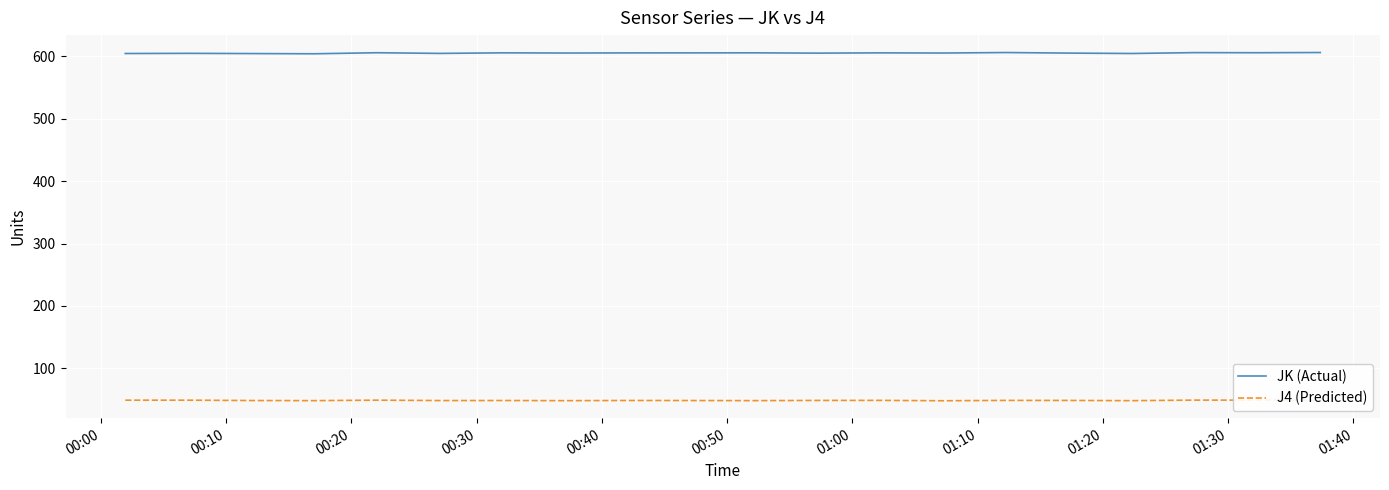

True or false: J4 (Predicted) and JK (Actual) cross at least once.

False